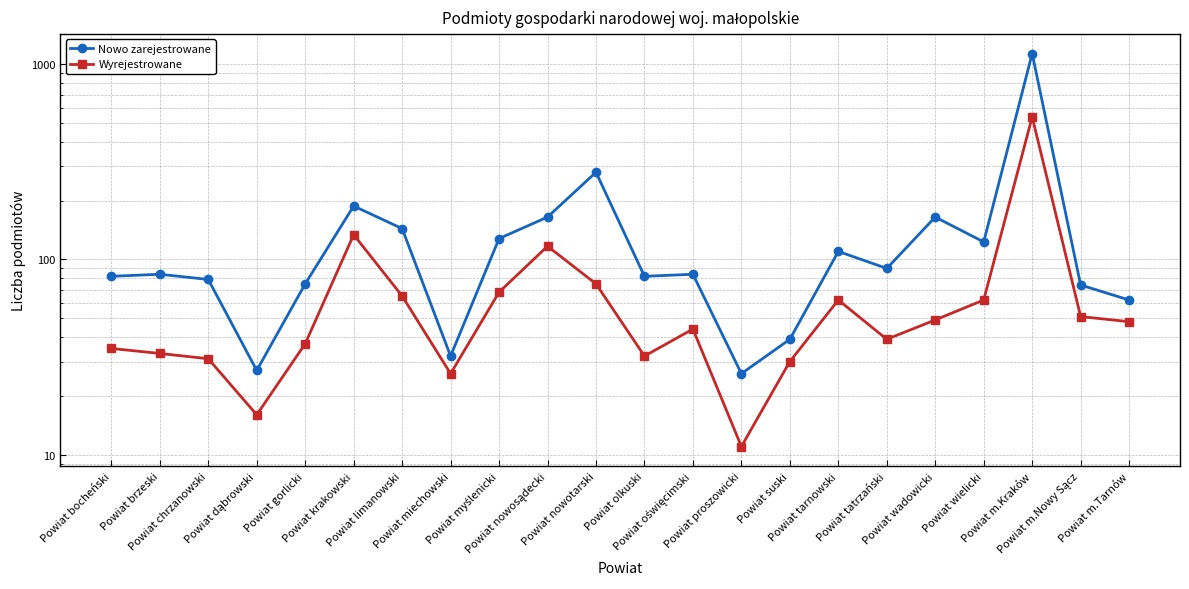

At how many categories does at least one series exceed 111?

8